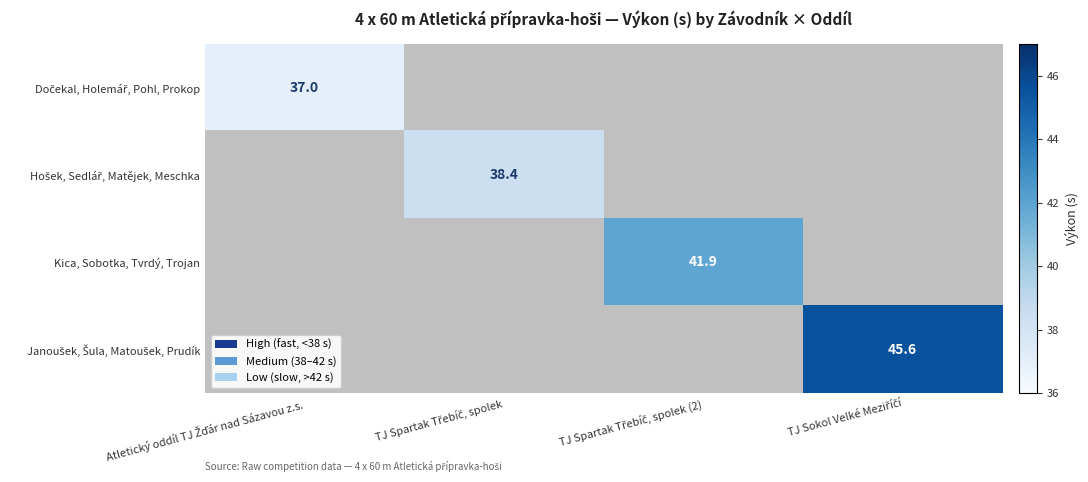

What is the minimum value shown in the chart?

37.0